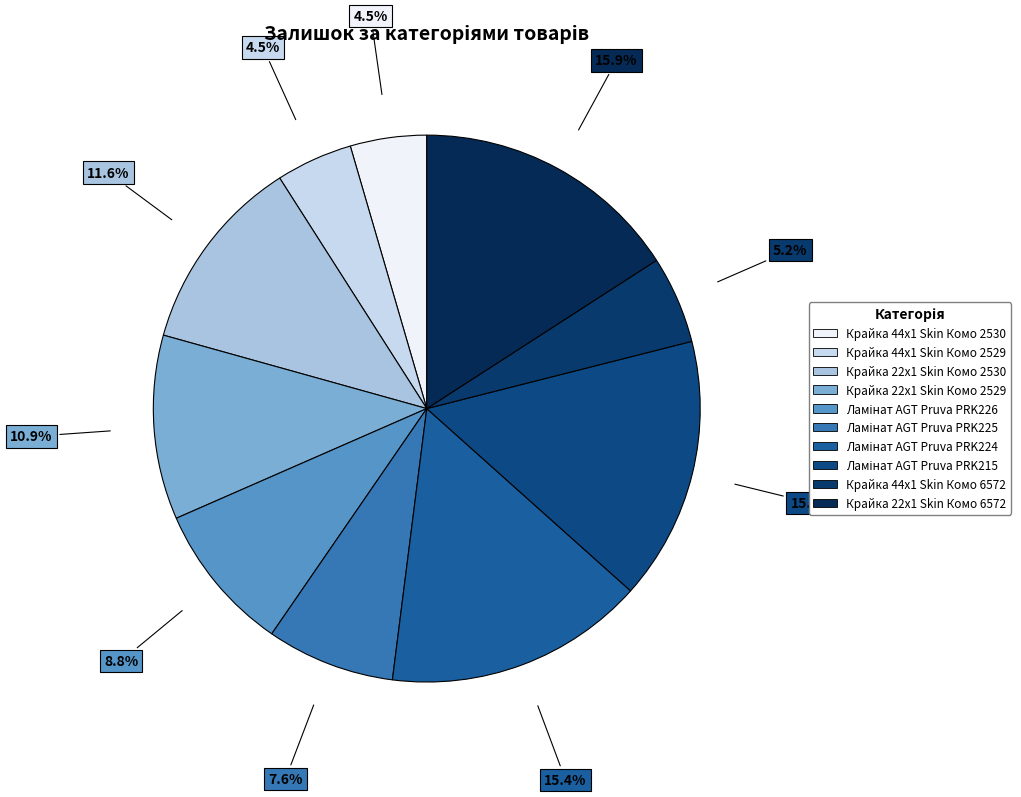

True or false: Крайка 22x1 Skin Комо 2530 accounts for 3% of the total.

False